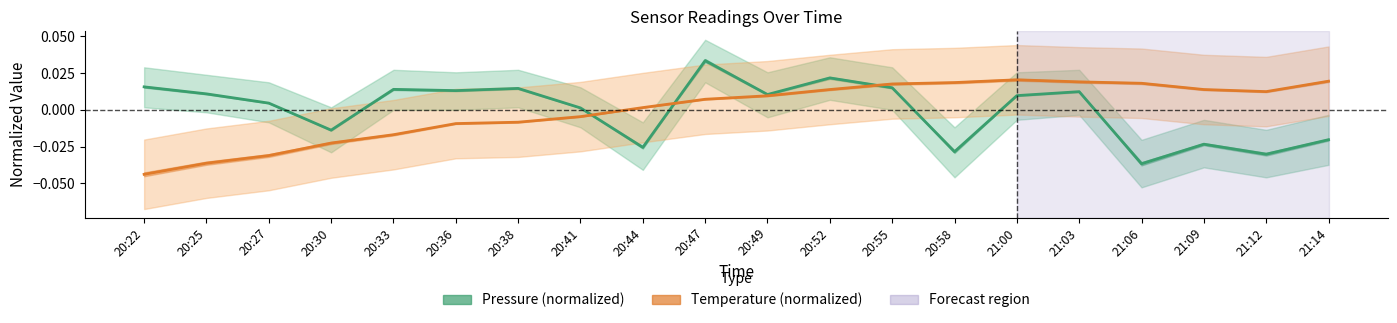

Is it true that Temperature (normalized) equals -0.0 at 20:25?

False